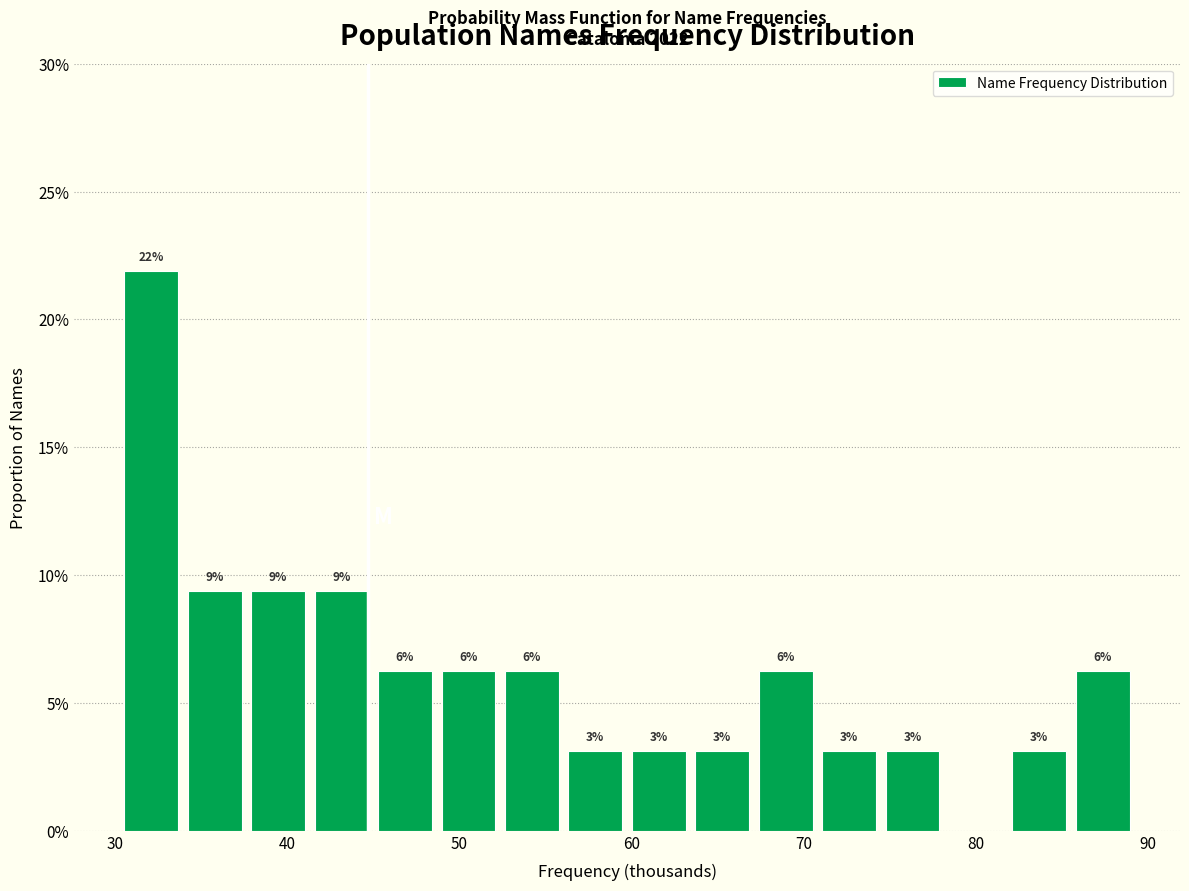

Around what value on the x-axis is the tallest bar? Give the approximate position of its centre, as read against the axis.

32